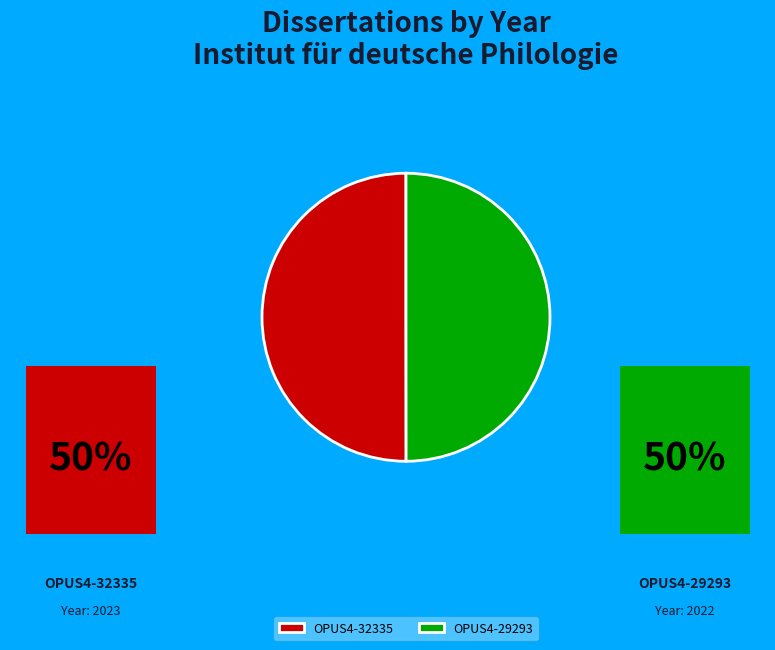

True or false: OPUS4-32335 accounts for 43% of the total.

False